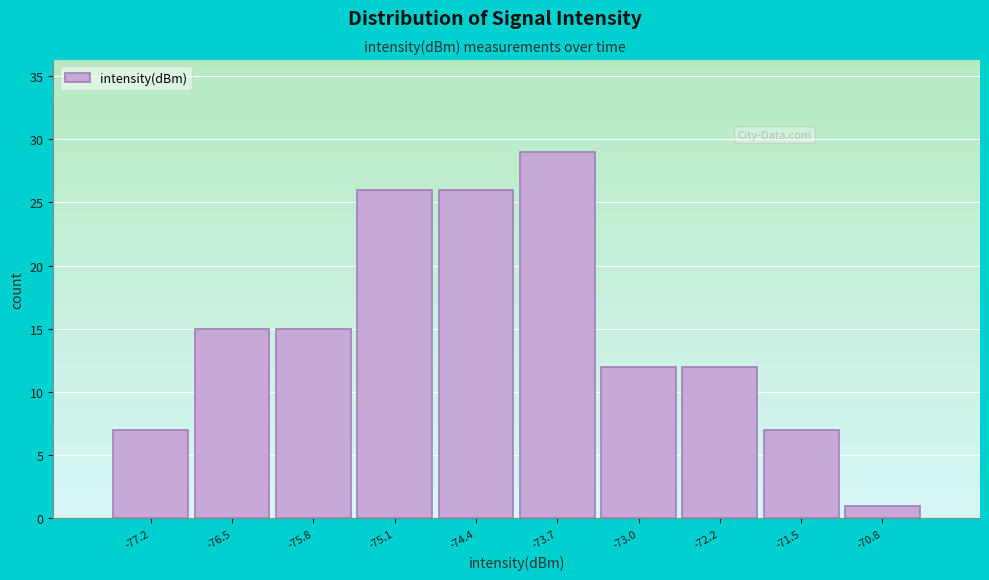

Reading right to left, extract all data points from this chart.

-70.8=1	-71.5=7	-72.2=12	-73.0=12	-73.7=29	-74.4=26	-75.1=26	-75.8=15	-76.5=15	-77.2=7